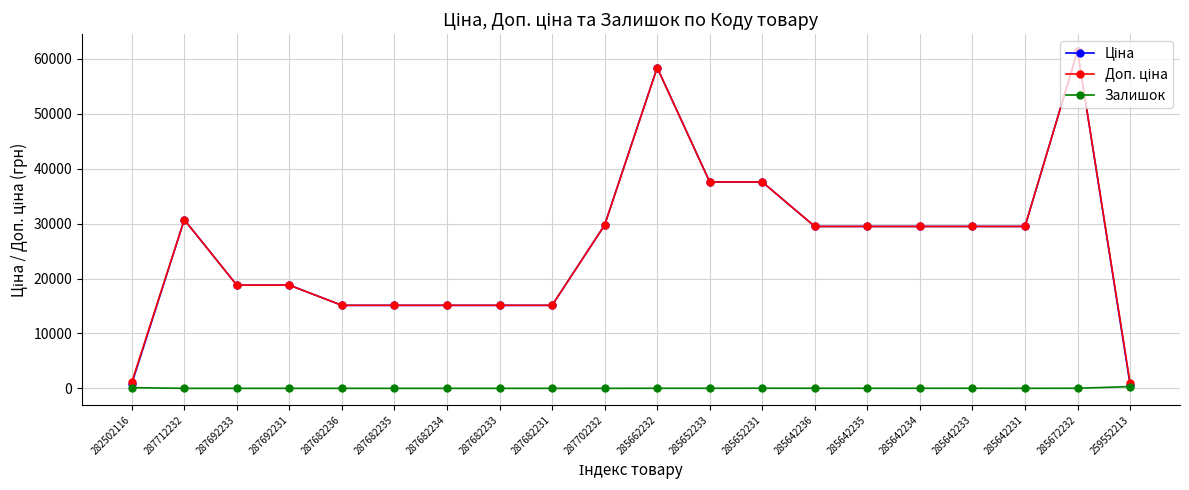

What is the greatest value displayed?

61434.3